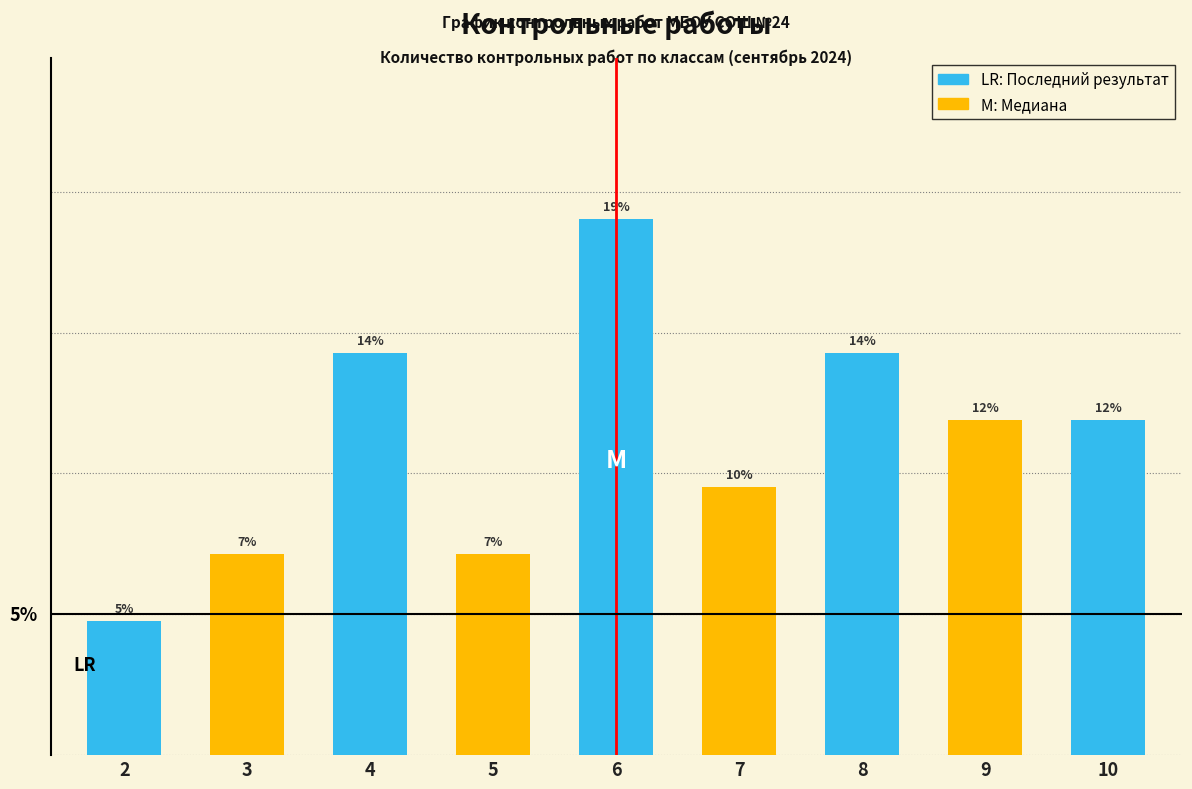

Does the chart contain any negative values?

No